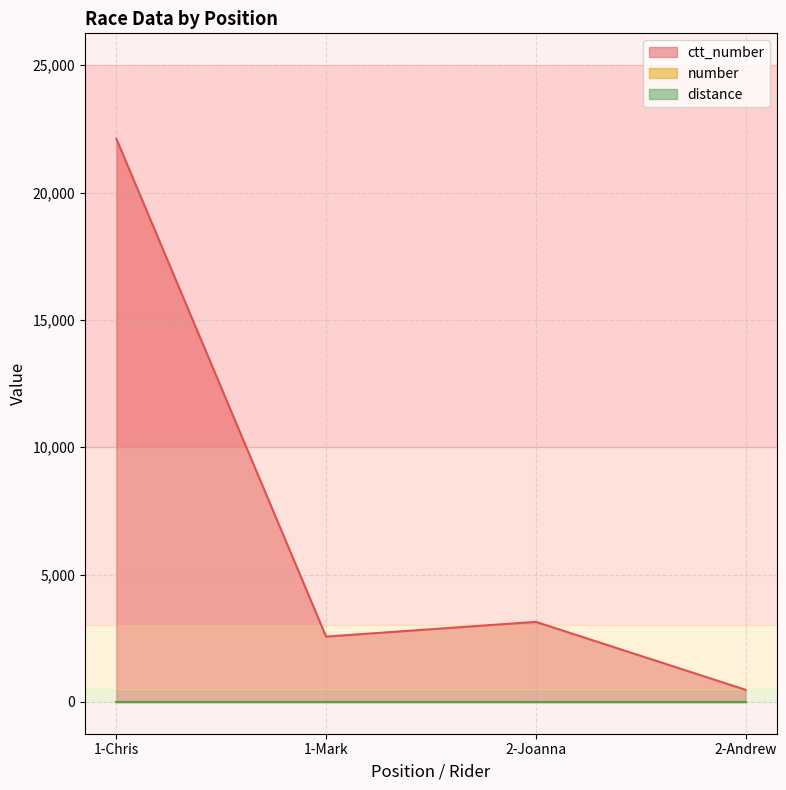

What is the minimum value shown in the chart?

0